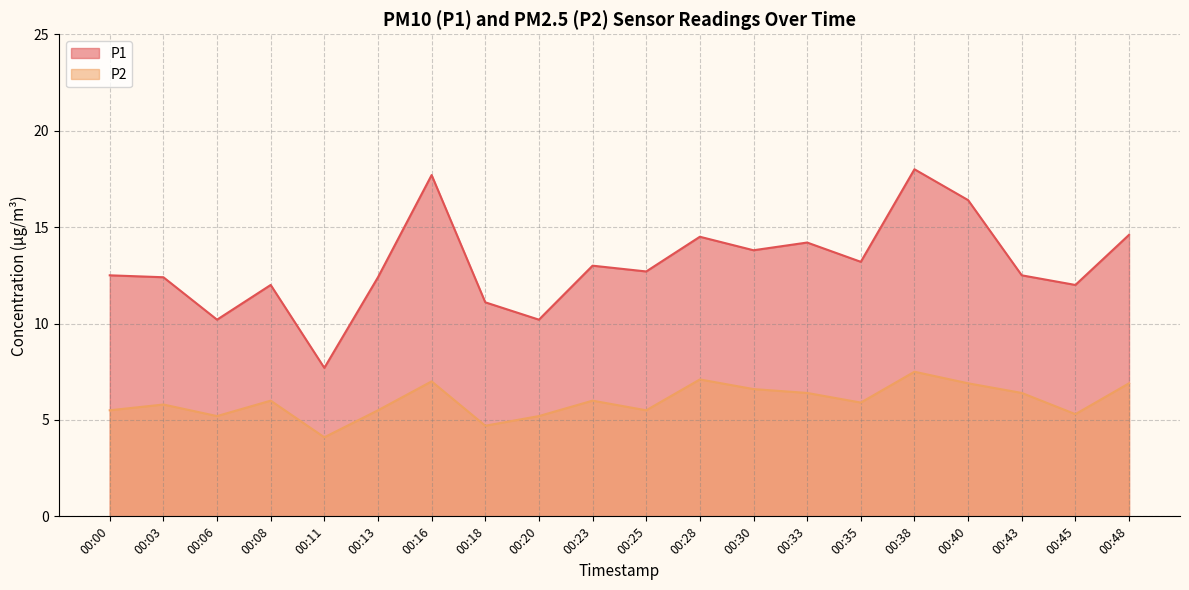

At which category is the sum across all series the highest?

00:38